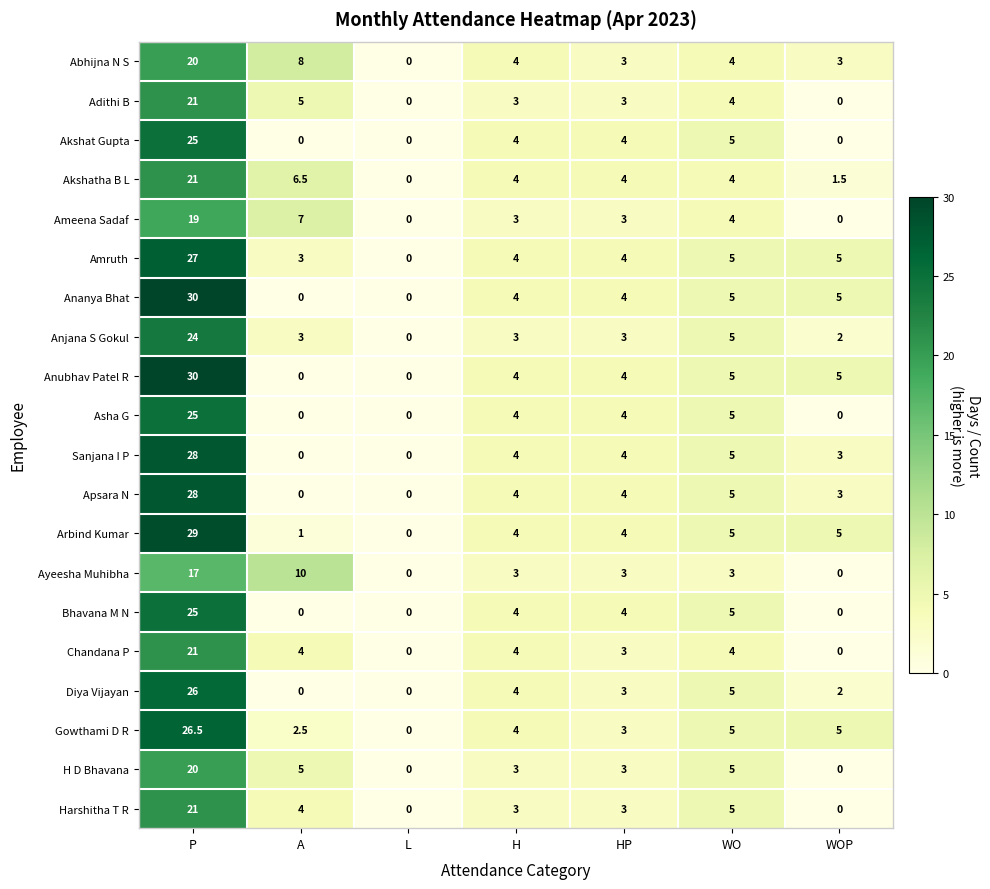

The value of Arbind Kumar at WOP is 7.3. True or false?

False